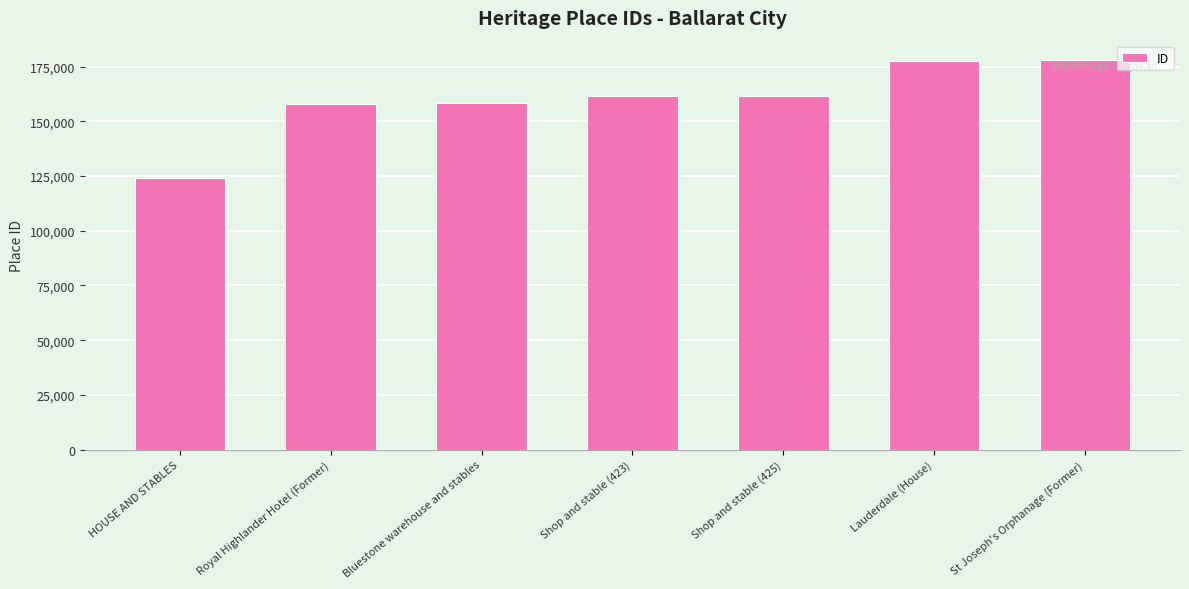

True or false: the data shows 177711 at Lauderdale (House).

True